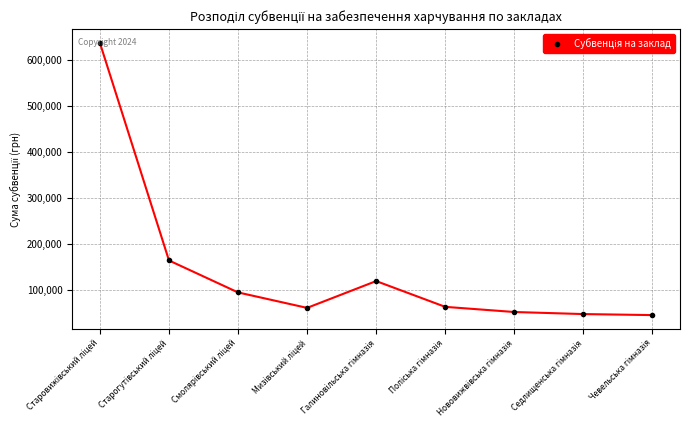

What is the minimum value shown in the chart?

44935